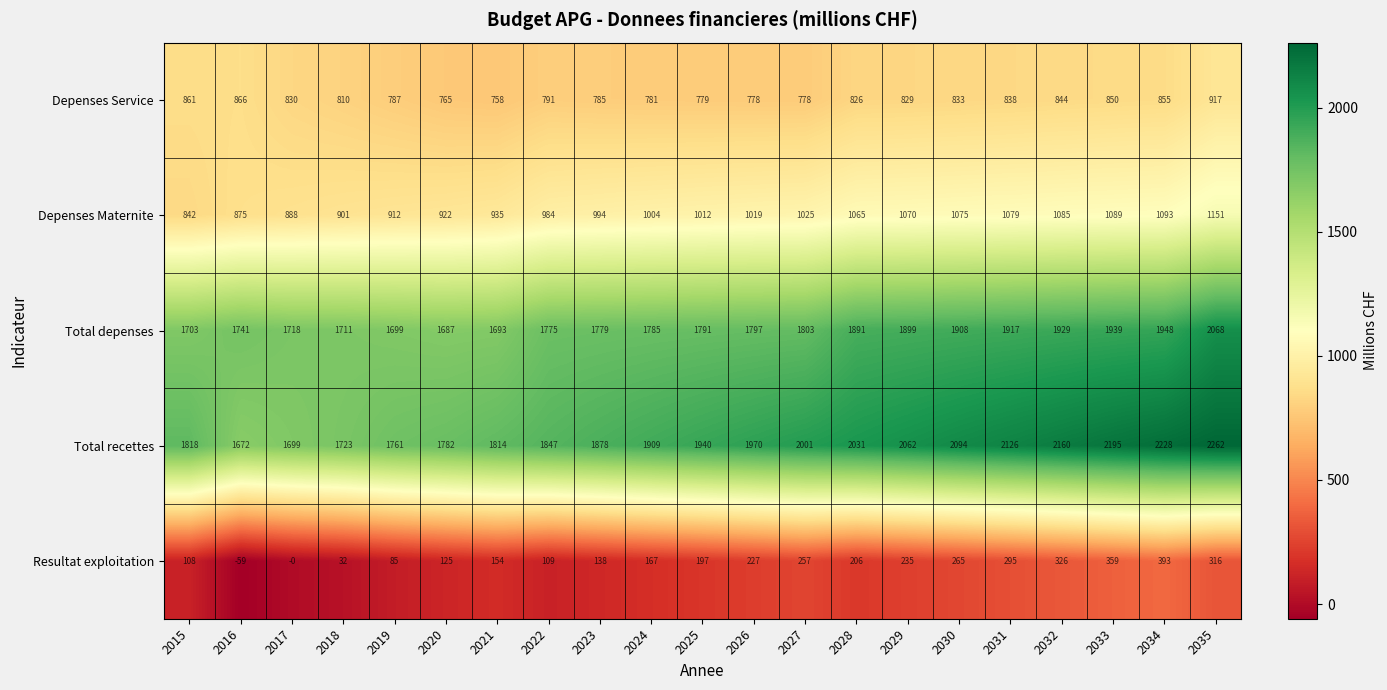

The value of Total recettes at 2016 is 2244. True or false?

False